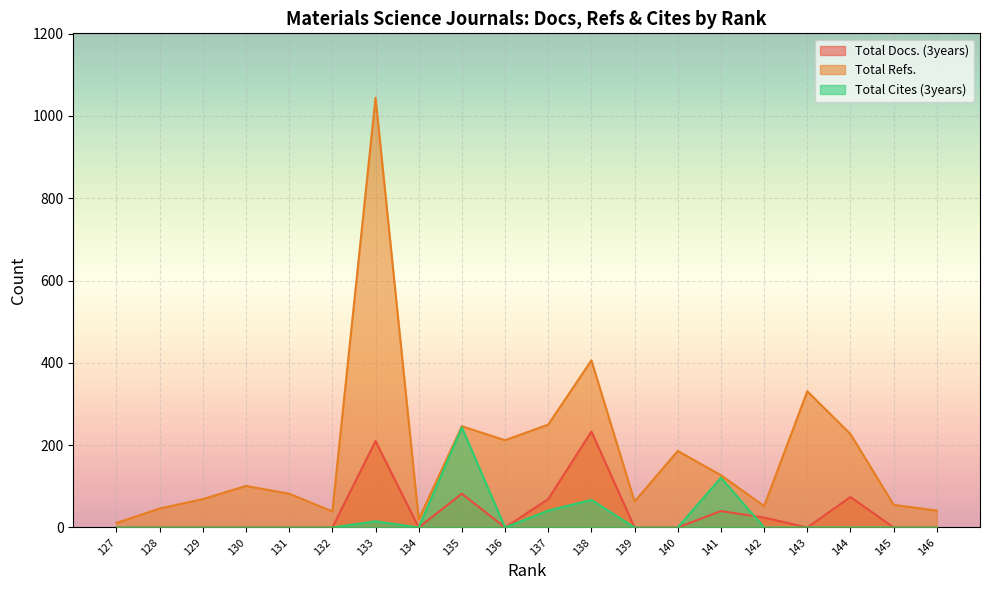

Which series has the widest spread of values?

Total Refs.